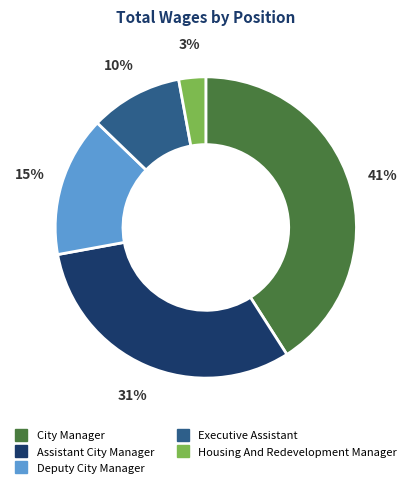

To the nearest percent, what is the difference between the Assistant City Manager and City Manager slice percentages?

10%